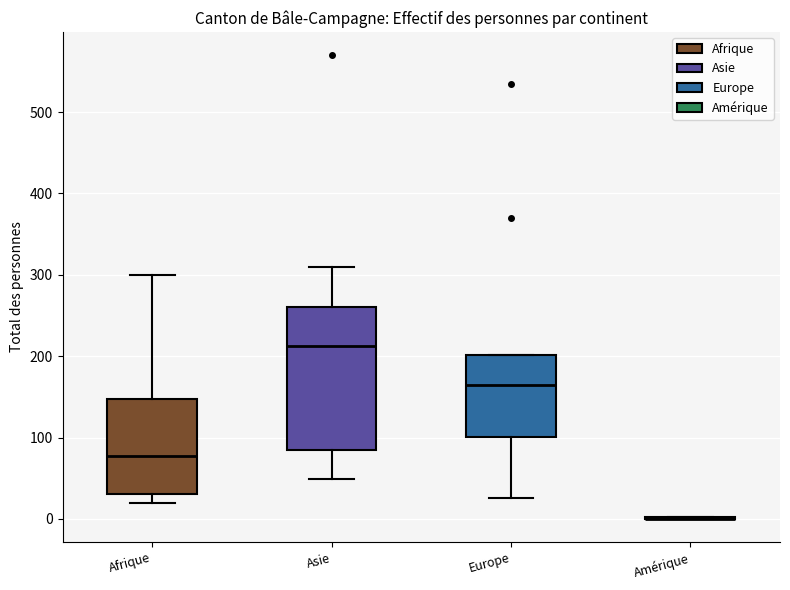

Comparing the boxes themselves (not the whiskers), which one is the tallest?

Asie